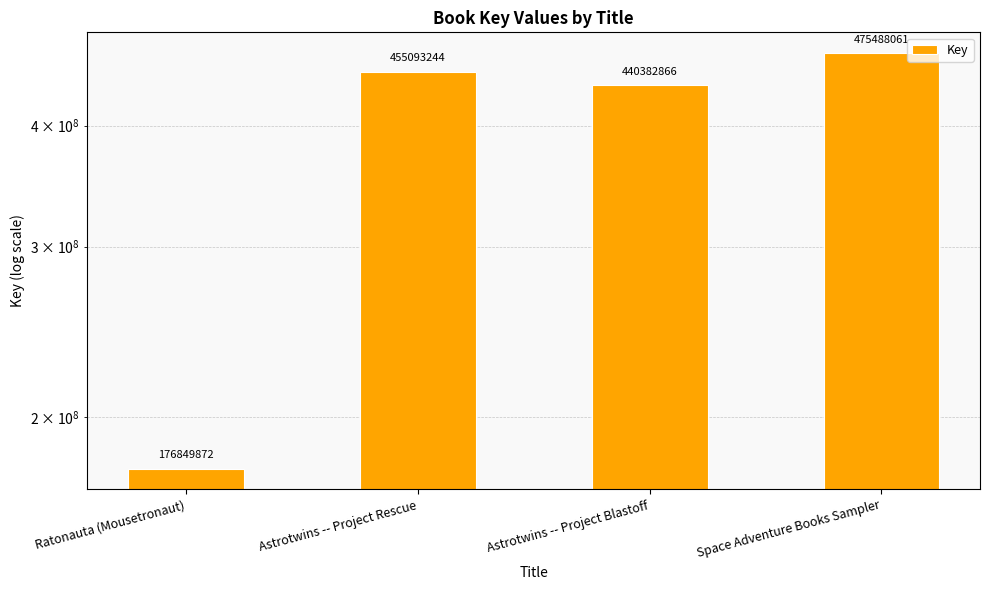

What is the change in value from Astrotwins -- Project Rescue to Astrotwins -- Project Blastoff?

-14710378